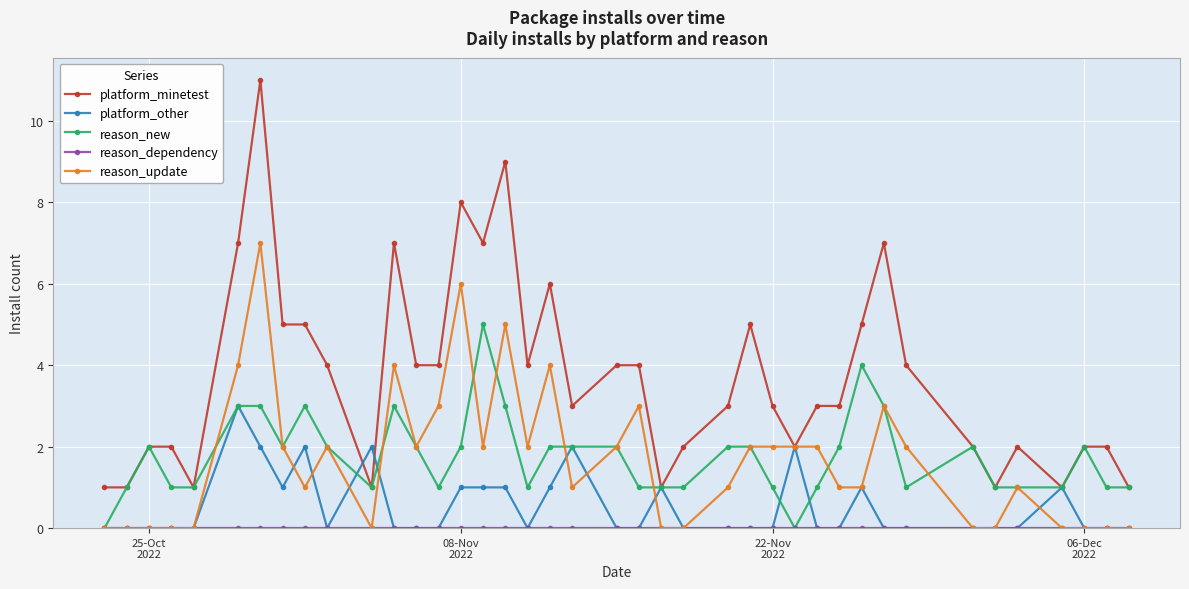

True or false: platform_other has more than 0 points higher than both neighbors.

True